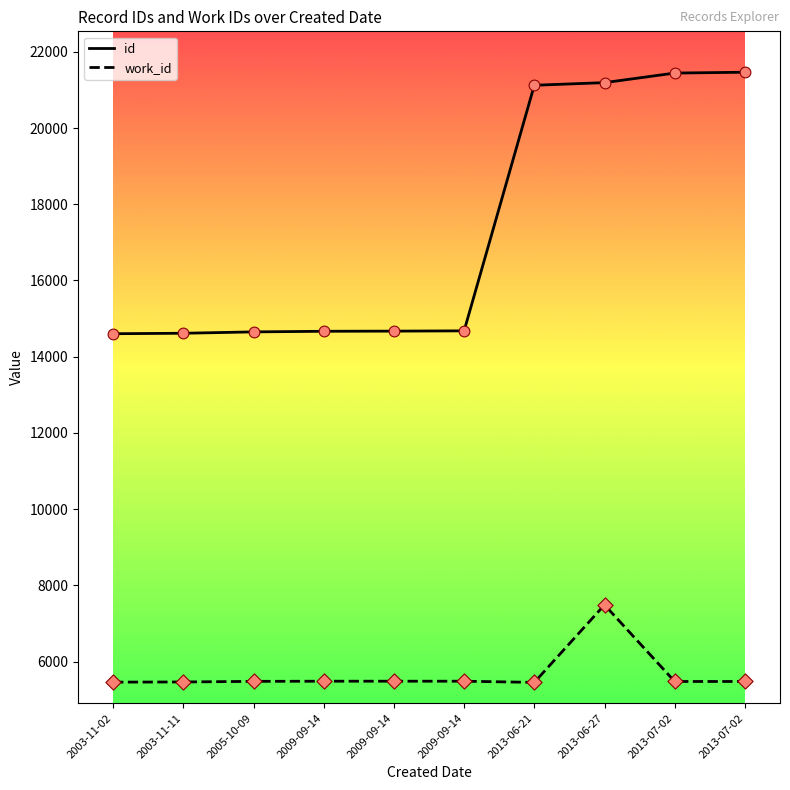

At which category is the sum across all series the highest?

2013-06-27